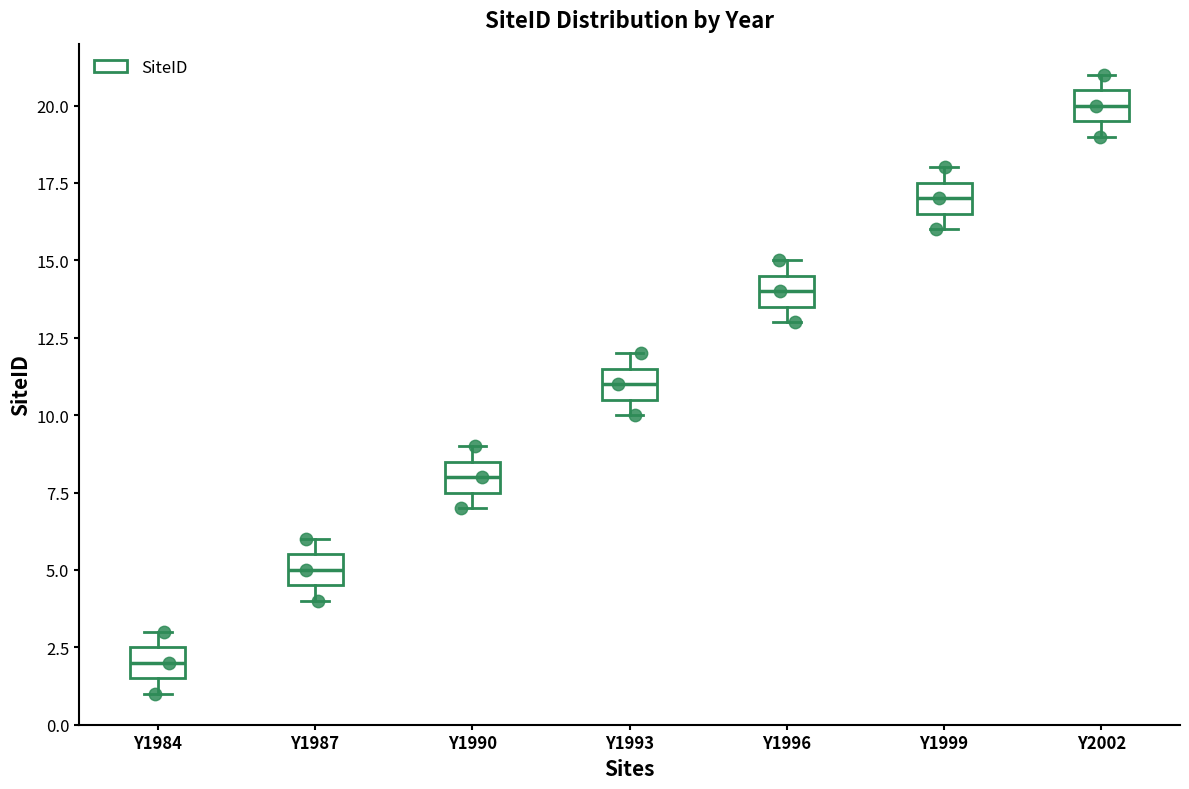

Reading left to right, read every box against the y-axis: the position of its median line, the range the box covers, and the ends of its whiskers. The values are not printed on the chart, so give them approximately, as read against the axis.

Y1984: median 2.0, box 1.5 to 2.5, whiskers 1.0 to 3.0
Y1987: median 5.0, box 4.5 to 5.5, whiskers 4.0 to 6.0
Y1990: median 8.0, box 7.5 to 8.5, whiskers 7.0 to 9.0
Y1993: median 11.0, box 10.5 to 11.5, whiskers 10.0 to 12.0
Y1996: median 14.0, box 13.5 to 14.5, whiskers 13.0 to 15.0
Y1999: median 17.0, box 16.5 to 17.5, whiskers 16.0 to 18.0
Y2002: median 20.0, box 19.5 to 20.5, whiskers 19.0 to 21.0